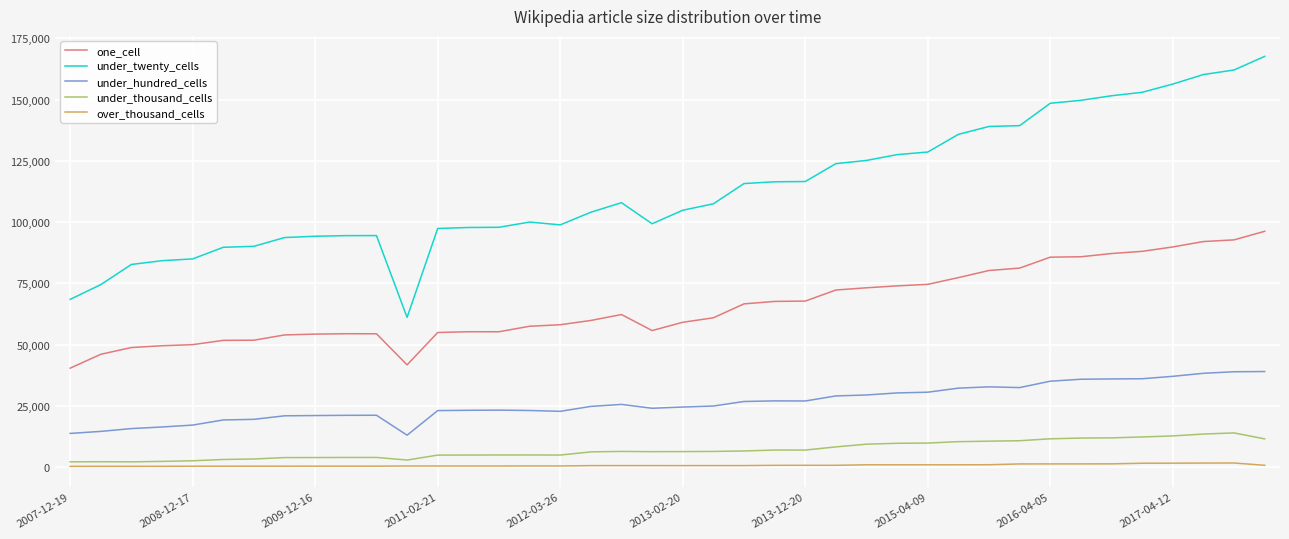

What is the difference between the maximum and second lowest values in the under_twenty_cells series?

99149